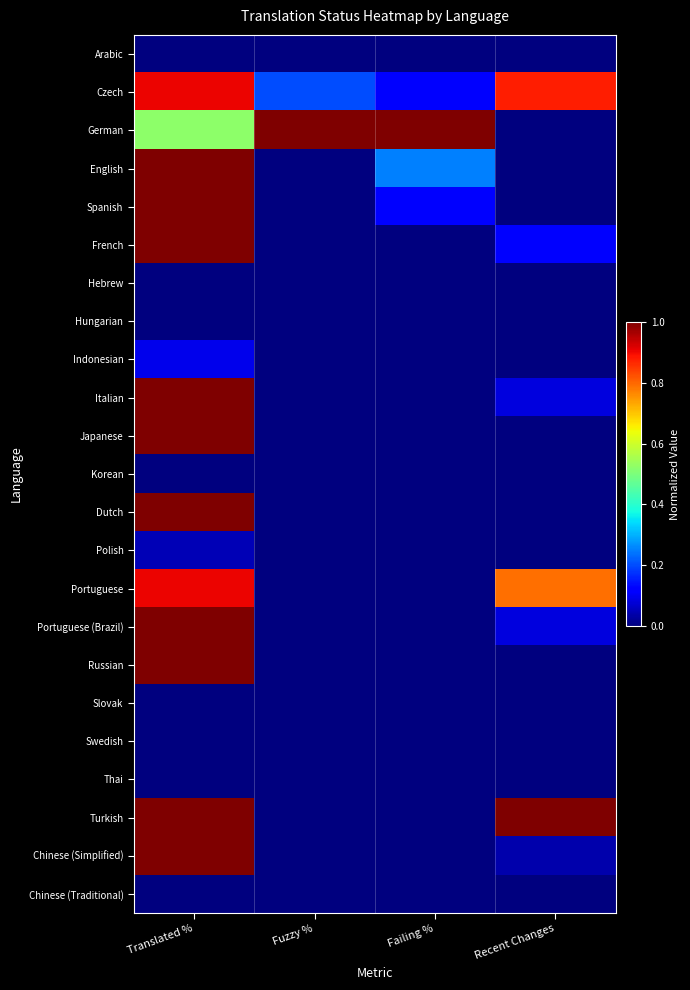

Reading right to left, transcribe all the data shown in this chart.

Arabic: Recent Changes=0.0	Failing %=0.0	Fuzzy %=0.0	Translated %=0.0
Czech: Recent Changes=0.9	Failing %=0.1	Fuzzy %=0.2	Translated %=0.9
German: Recent Changes=0.0	Failing %=1.0	Fuzzy %=1.0	Translated %=0.5
English: Recent Changes=0.0	Failing %=0.2	Fuzzy %=0.0	Translated %=1.0
Spanish: Recent Changes=0.0	Failing %=0.1	Fuzzy %=0.0	Translated %=1.0
French: Recent Changes=0.1	Failing %=0.0	Fuzzy %=0.0	Translated %=1.0
Hebrew: Recent Changes=0.0	Failing %=0.0	Fuzzy %=0.0	Translated %=0.0
Hungarian: Recent Changes=0.0	Failing %=0.0	Fuzzy %=0.0	Translated %=0.0
Indonesian: Recent Changes=0.0	Failing %=0.0	Fuzzy %=0.0	Translated %=0.1
Italian: Recent Changes=0.1	Failing %=0.0	Fuzzy %=0.0	Translated %=1.0
Japanese: Recent Changes=0.0	Failing %=0.0	Fuzzy %=0.0	Translated %=1.0
Korean: Recent Changes=0.0	Failing %=0.0	Fuzzy %=0.0	Translated %=0.0
Dutch: Recent Changes=0.0	Failing %=0.0	Fuzzy %=0.0	Translated %=1.0
Polish: Recent Changes=0.0	Failing %=0.0	Fuzzy %=0.0	Translated %=0.0
Portuguese: Recent Changes=0.8	Failing %=0.0	Fuzzy %=0.0	Translated %=0.9
Portuguese (Brazil): Recent Changes=0.1	Failing %=0.0	Fuzzy %=0.0	Translated %=1.0
Russian: Recent Changes=0.0	Failing %=0.0	Fuzzy %=0.0	Translated %=1.0
Slovak: Recent Changes=0.0	Failing %=0.0	Fuzzy %=0.0	Translated %=0.0
Swedish: Recent Changes=0.0	Failing %=0.0	Fuzzy %=0.0	Translated %=0.0
Thai: Recent Changes=0.0	Failing %=0.0	Fuzzy %=0.0	Translated %=0.0
Turkish: Recent Changes=1.0	Failing %=0.0	Fuzzy %=0.0	Translated %=1.0
Chinese (Simplified): Recent Changes=0.0	Failing %=0.0	Fuzzy %=0.0	Translated %=1.0
Chinese (Traditional): Recent Changes=0.0	Failing %=0.0	Fuzzy %=0.0	Translated %=0.0